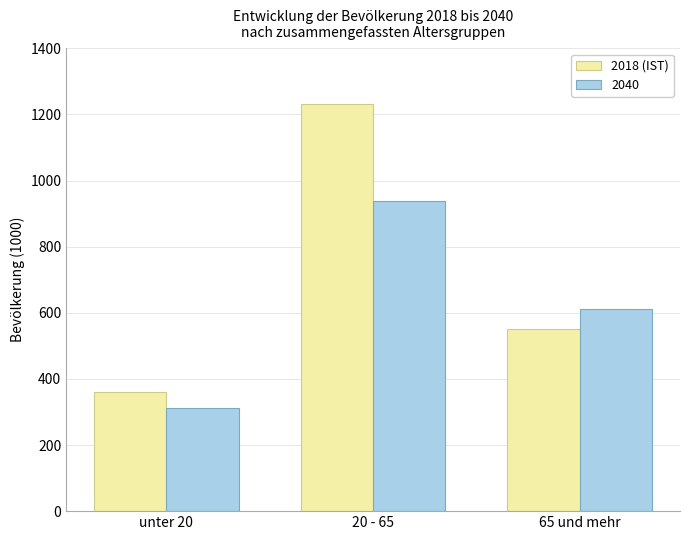

What is the spread (max minus min) of values at 20 - 65?

294.1